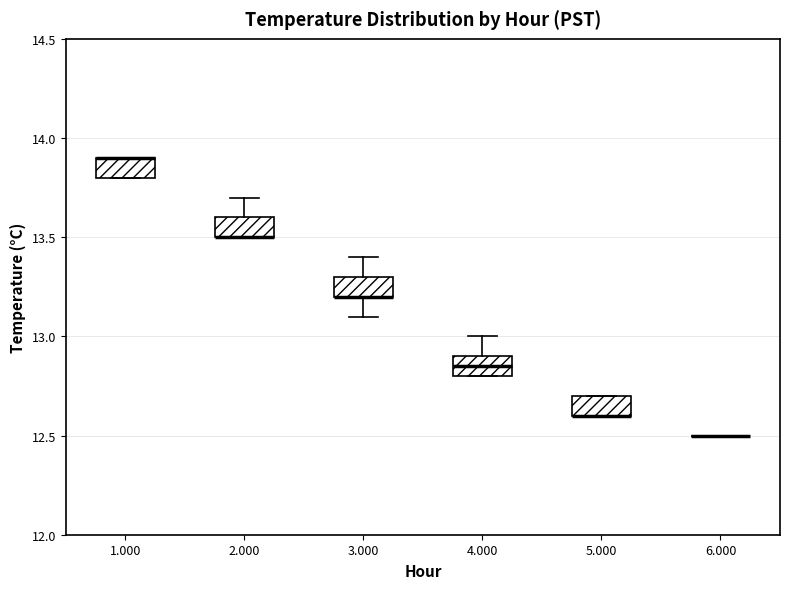

Reading left to right, read every box against the y-axis: the position of its median line, the range the box covers, and the ends of its whiskers. The values are not printed on the chart, so give them approximately, as read against the axis.

1.000: median 13.90 (drawn on the box's upper edge), box 13.80 to 13.90, whiskers 13.80 to 13.90
2.000: median 13.50 (drawn on the box's lower edge), box 13.50 to 13.60, whiskers 13.50 to 13.70
3.000: median 13.20 (drawn on the box's lower edge), box 13.20 to 13.30, whiskers 13.10 to 13.40
4.000: median 12.85, box 12.80 to 12.90, whiskers 12.80 to 13.00
5.000: median 12.60 (drawn on the box's lower edge), box 12.60 to 12.70, whiskers 12.60 to 12.70
6.000: box collapsed to a line at 12.50, whiskers 12.50 to 12.50